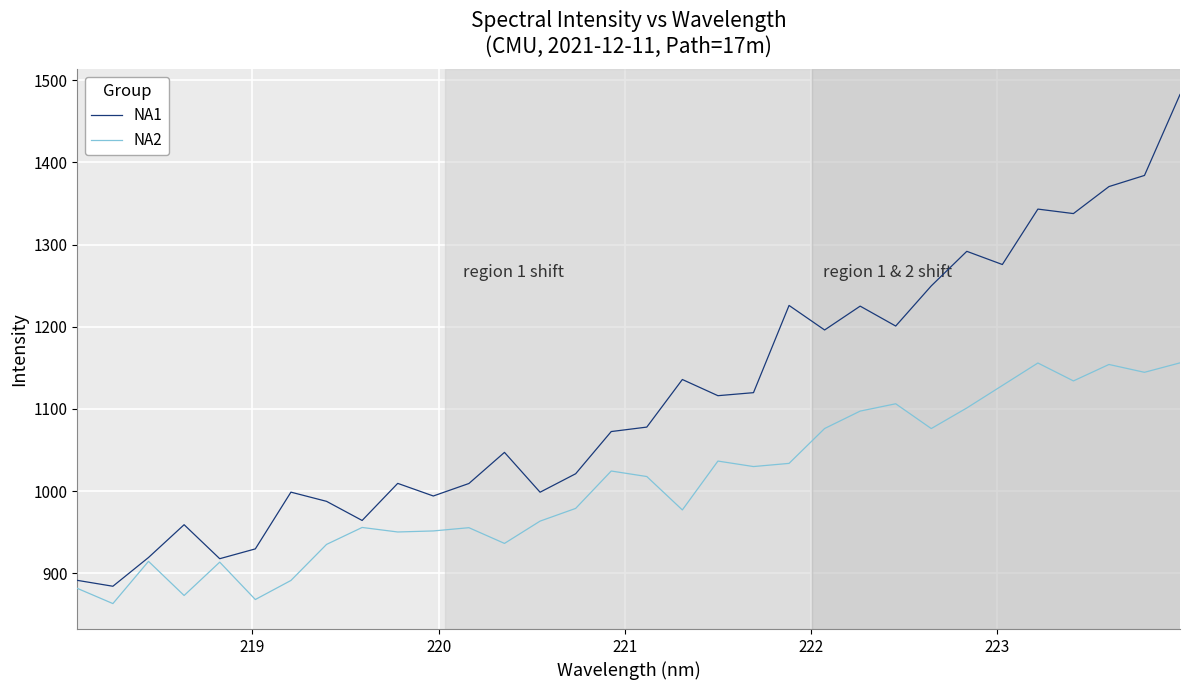

What is the lowest value of the NA1 series?

884.4